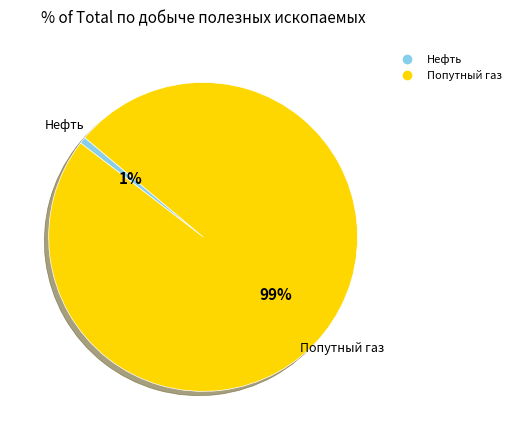

To the nearest percent, what is the average slice percentage?

50%